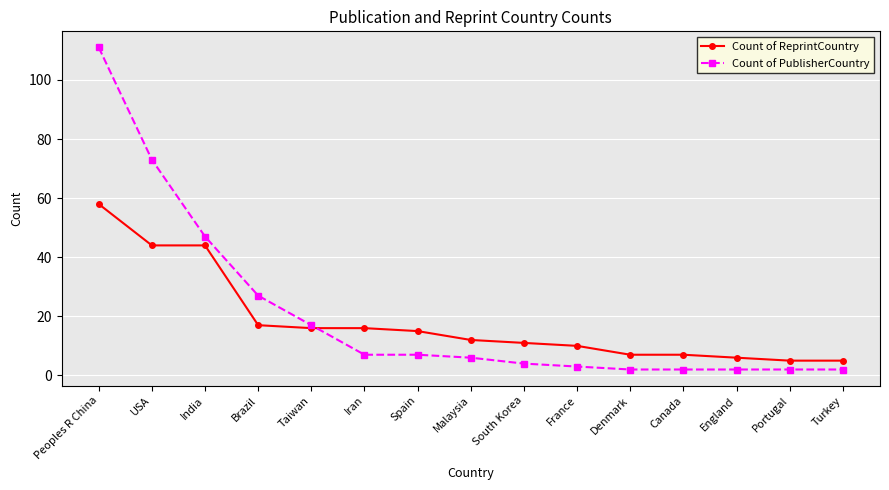

What is the sum of all Count of PublisherCountry values?

312